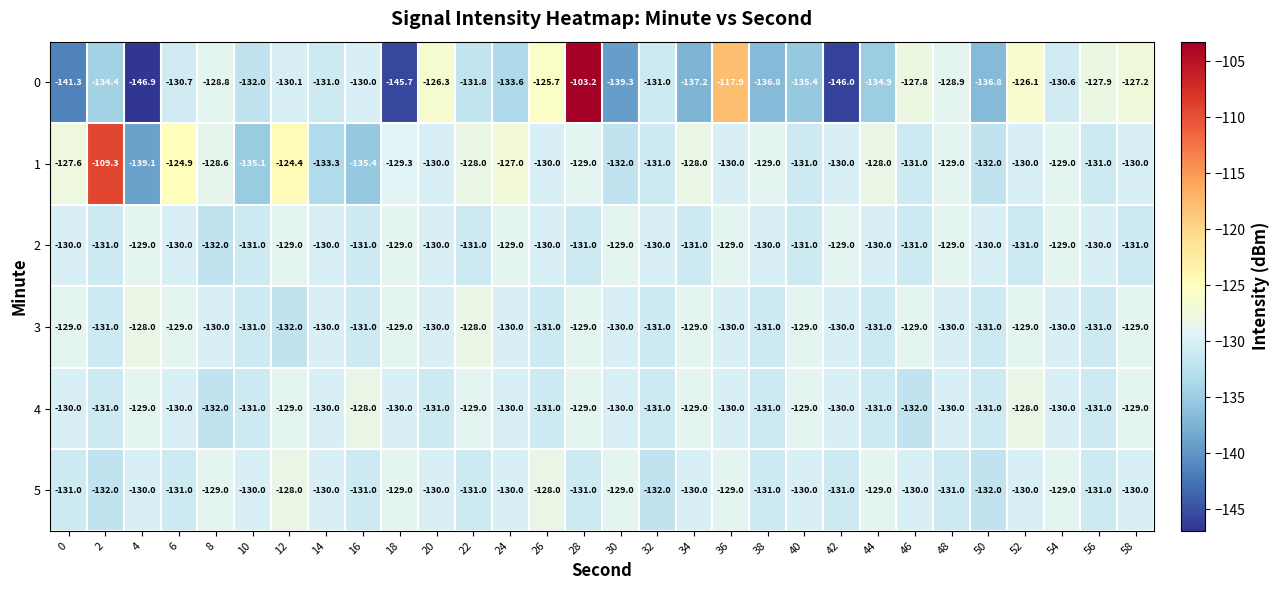

How many distinct data groups are displayed?

6